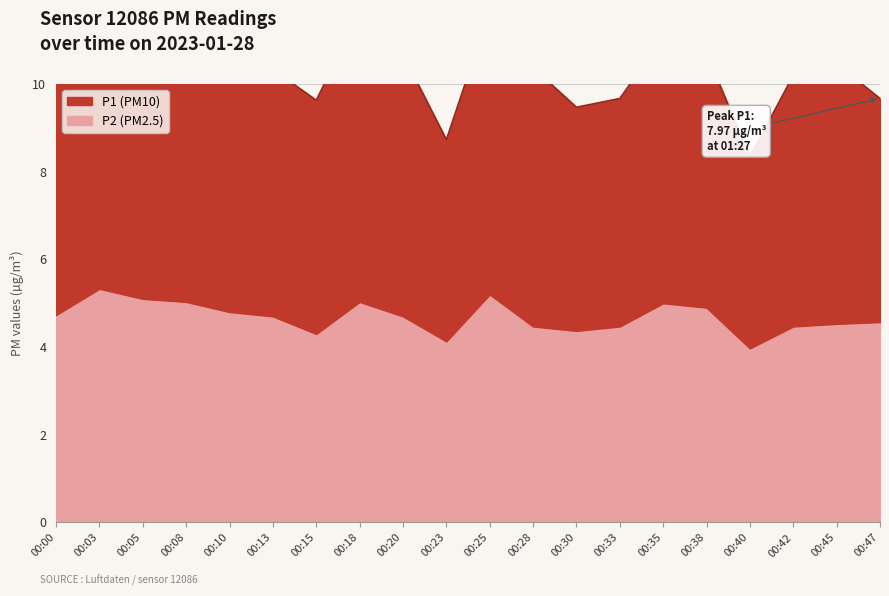

What is the value of the 5th point from the left?

4.8